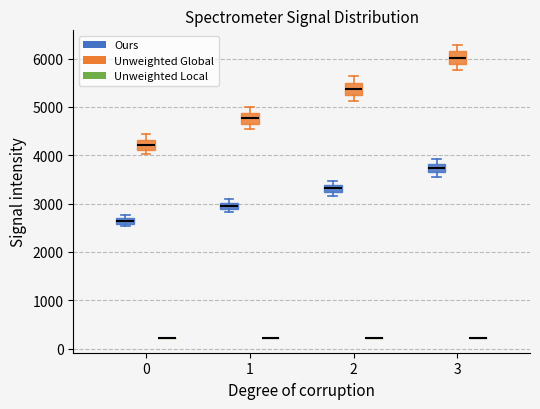

Where does the lower whisker of the box for 2 (Unweighted Global) end on the y-axis? The values are not printed on the chart, so give them approximately, as read against the axis.

5100